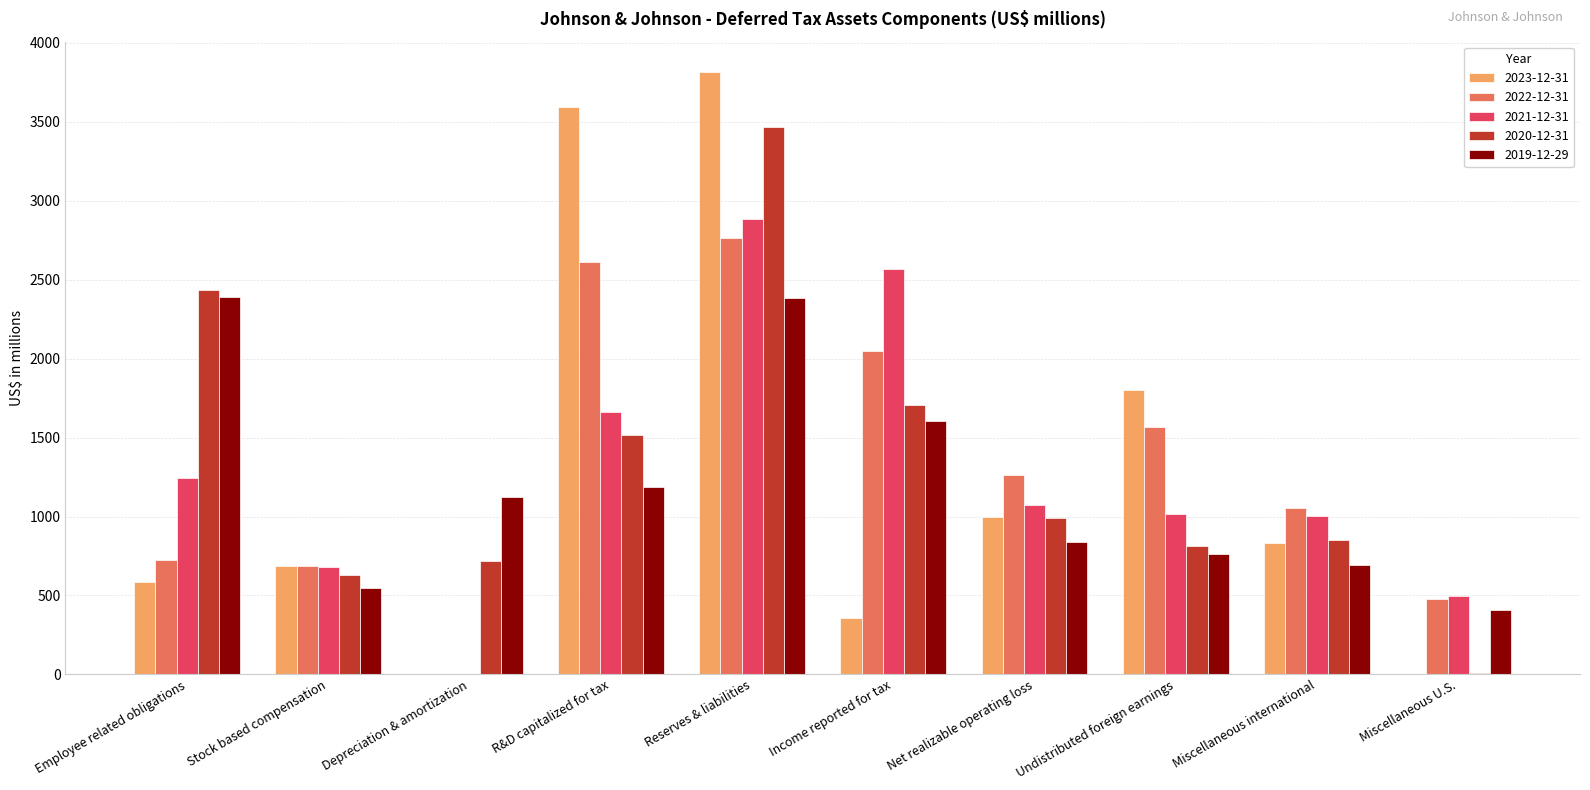

What is the spread (max minus min) of values at Stock based compensation?

141